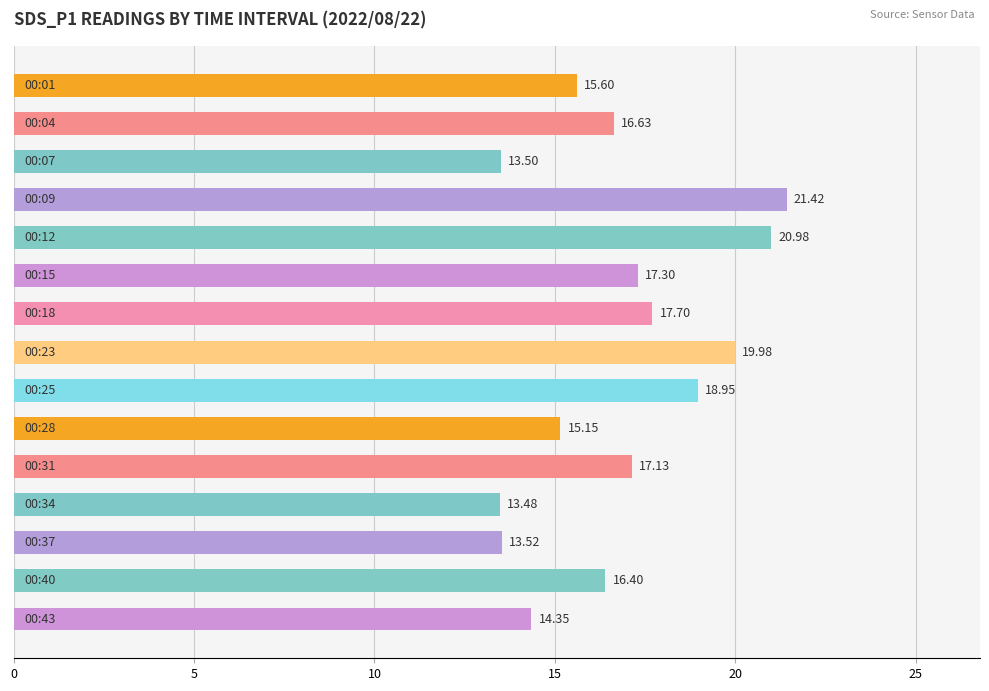

What is the average value?

16.8